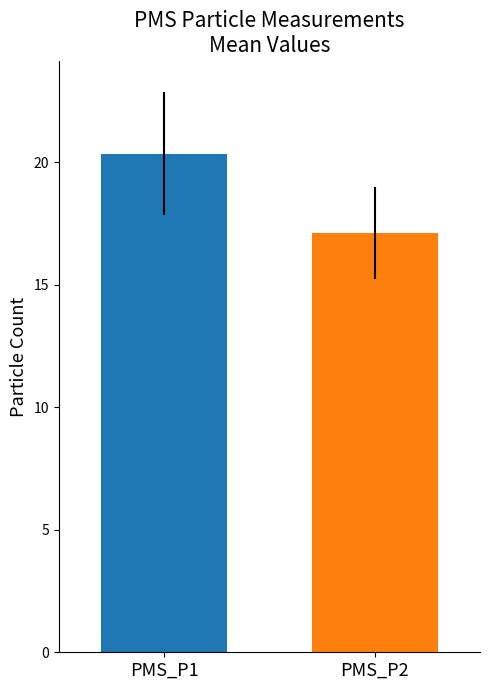

What is the maximum value shown in the chart?

20.3